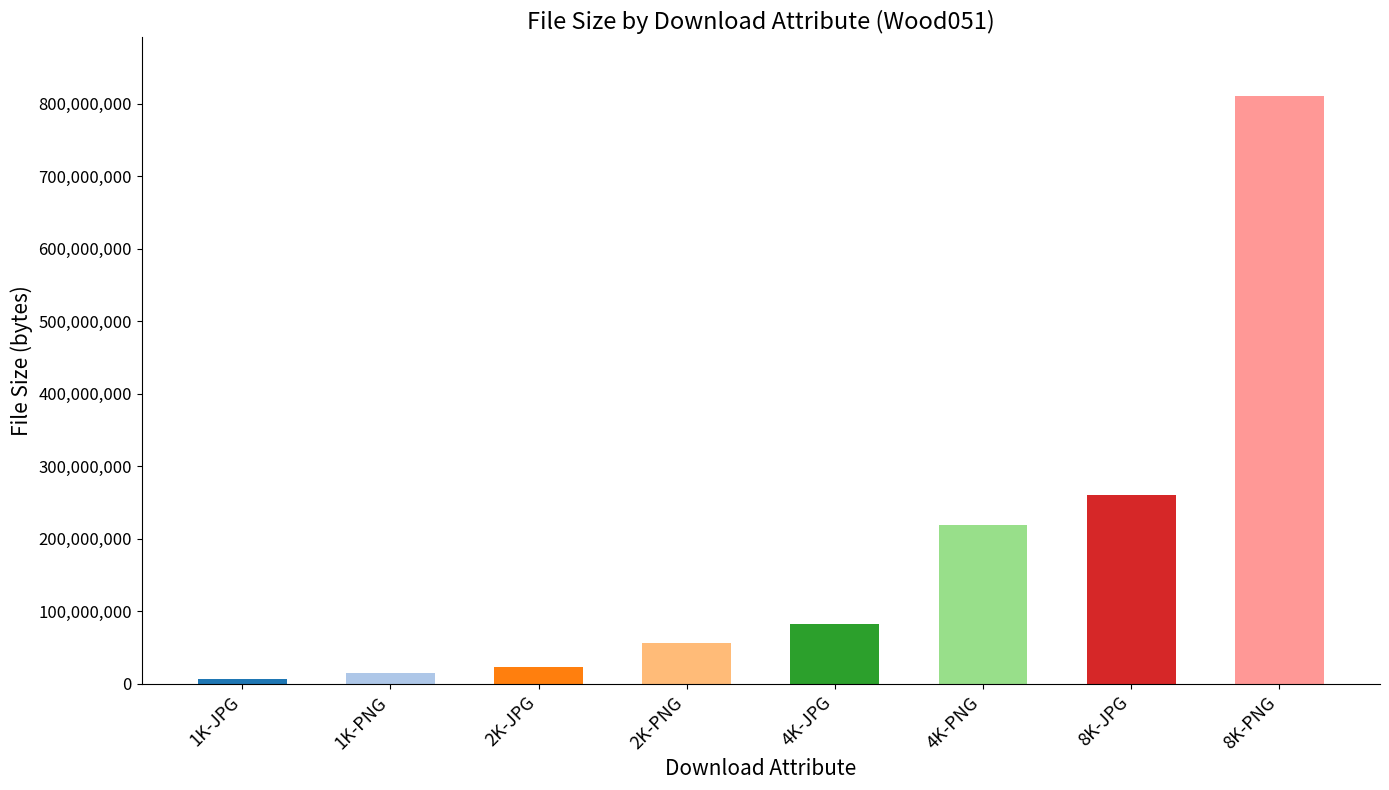

What is the difference between the maximum and minimum values?

803928493